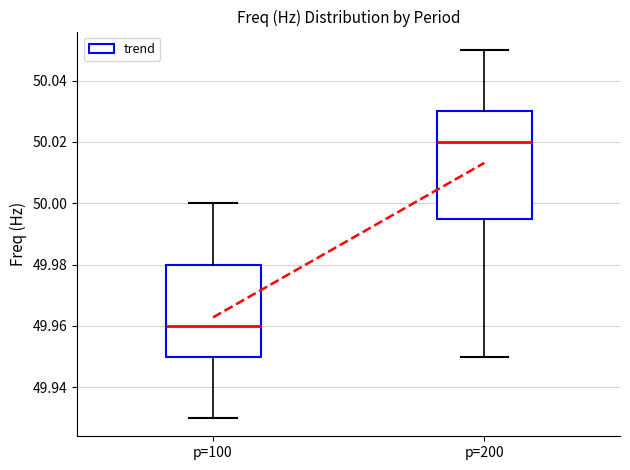

Reading left to right, read every box against the y-axis: the position of its median line, the range the box covers, and the ends of its whiskers. The values are not printed on the chart, so give them approximately, as read against the axis.

p=100: median 49.960, box 49.950 to 49.980, whiskers 49.930 to 50.000
p=200: median 50.020, box 49.996 to 50.030, whiskers 49.950 to 50.050